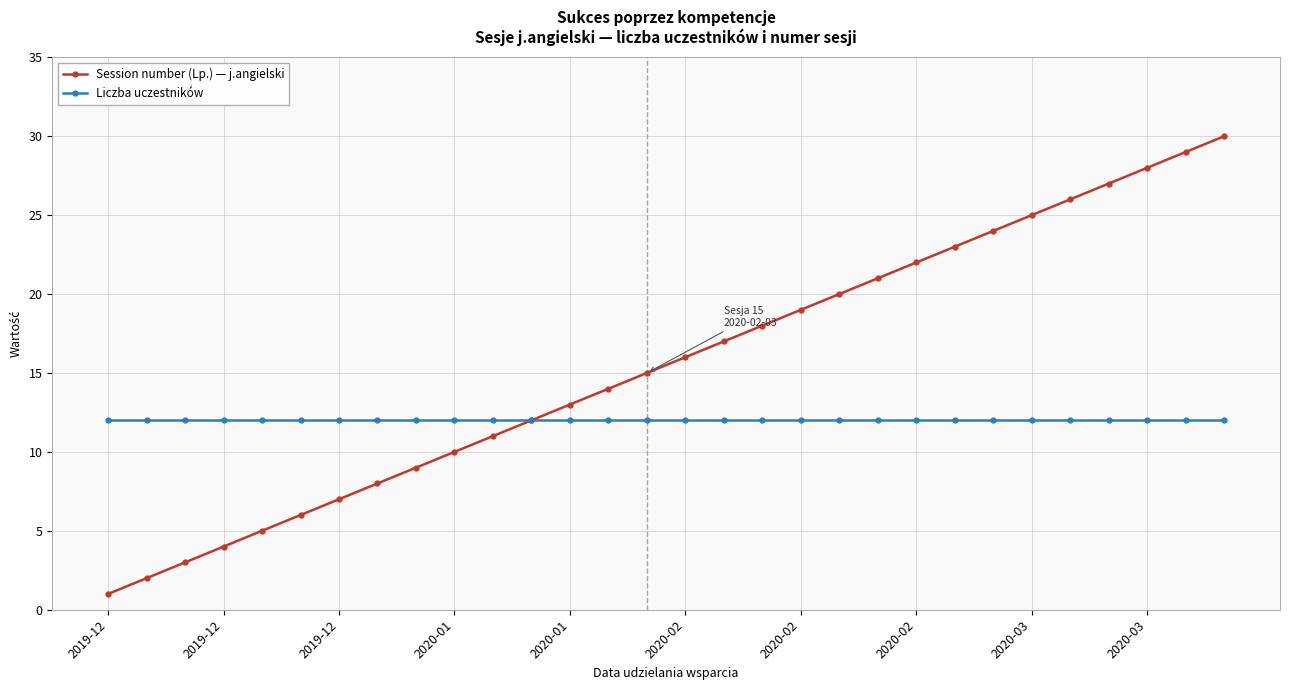

List the series in order of their overall mean, lowest first.

Liczba uczestników, Session number (Lp.) — j.angielski